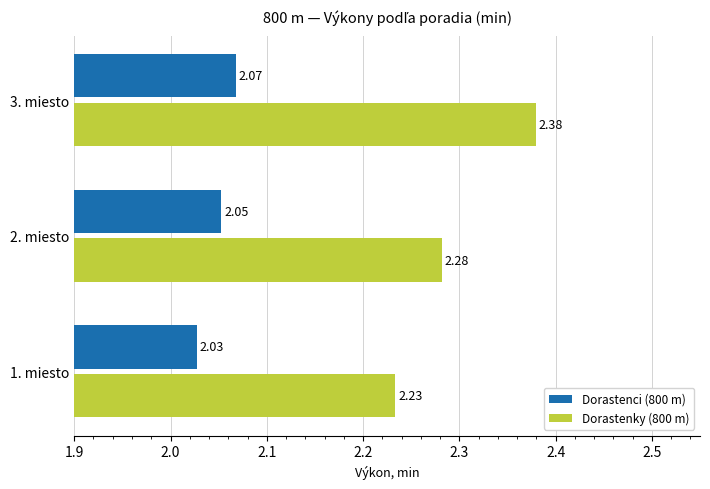

Is the value of Dorastenci (800 m) at 3. miesto greater than the value of Dorastenky (800 m) at 1. miesto?

No